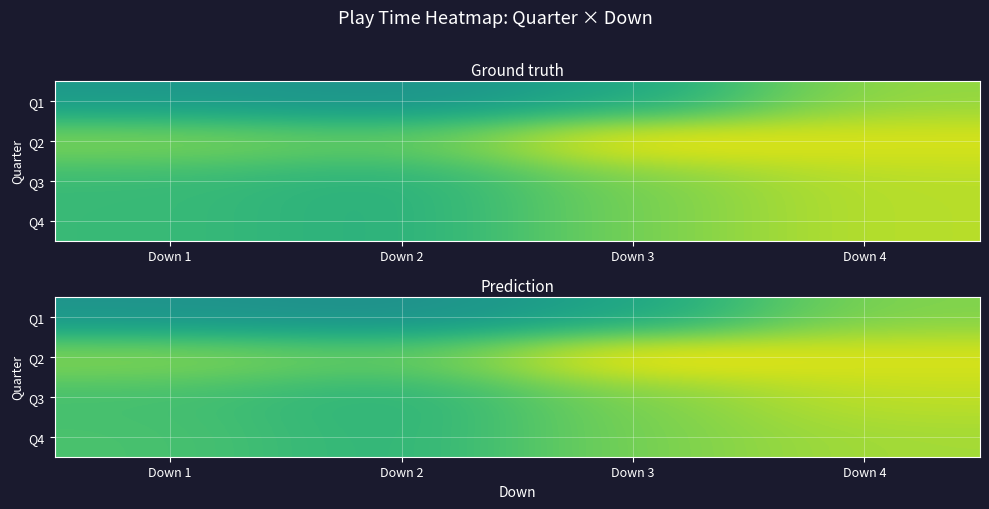

At how many categories does at least one series exceed 528?

4